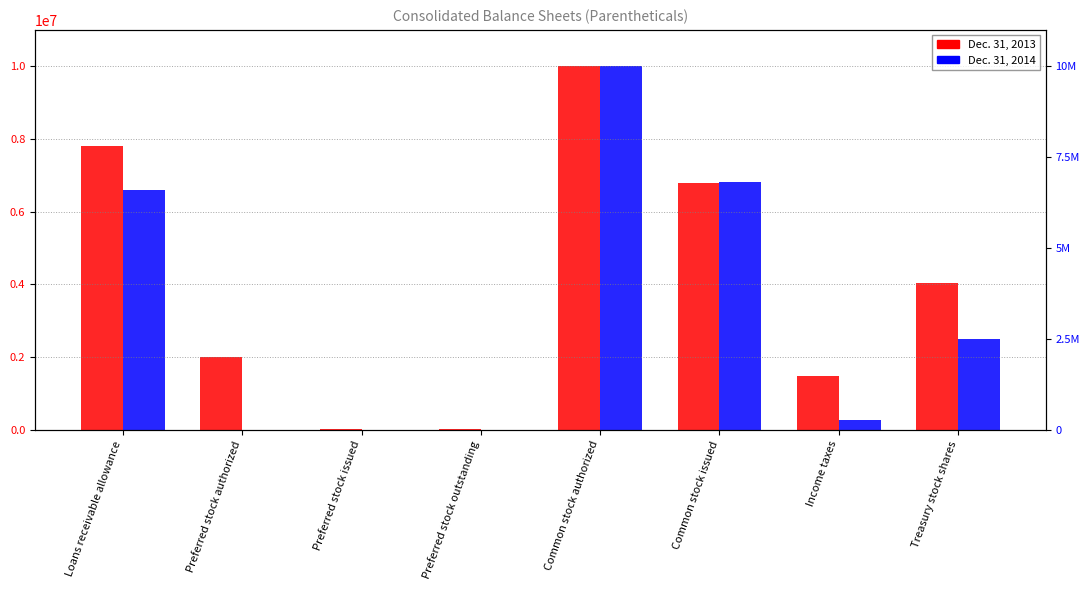

Rank the series by their average value, from lowest to highest.

Dec. 31, 2014, Dec. 31, 2013